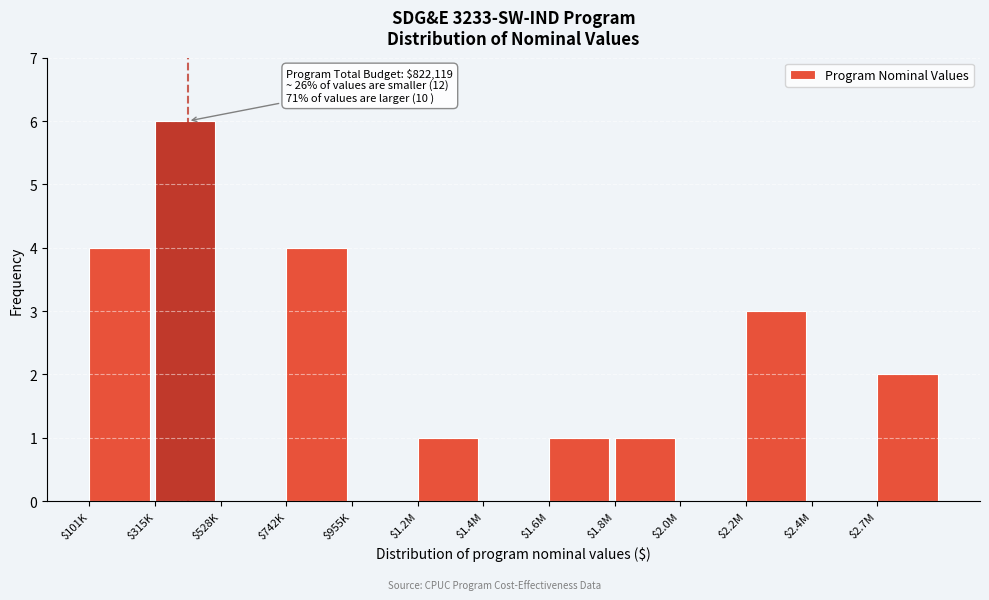

What is the greatest value displayed?

6